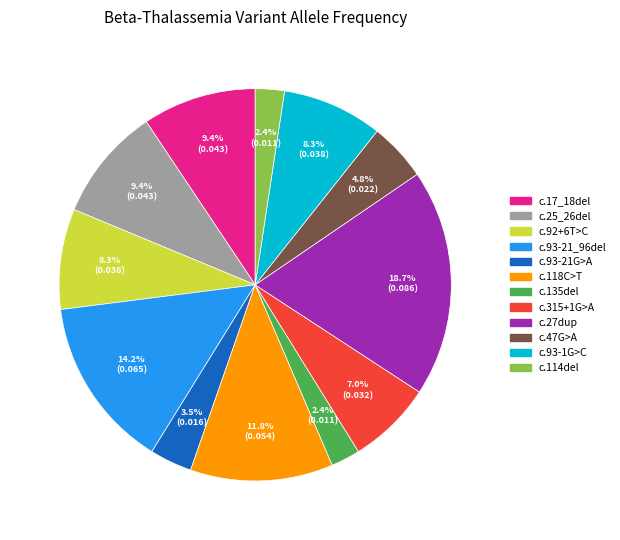

To the nearest percent, what portion does c.92+6T>C represent?

8%